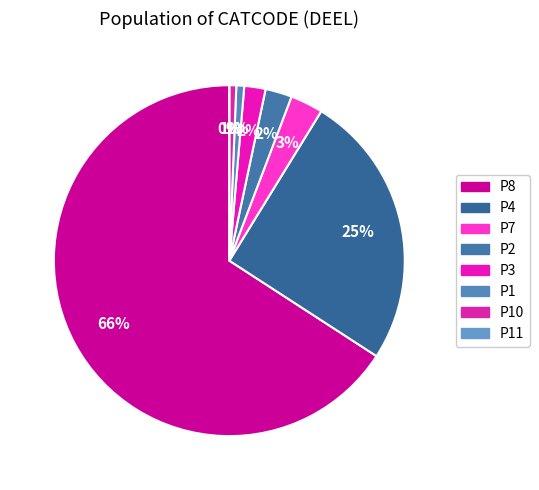

Does P2 account for over 50% of the chart?

No